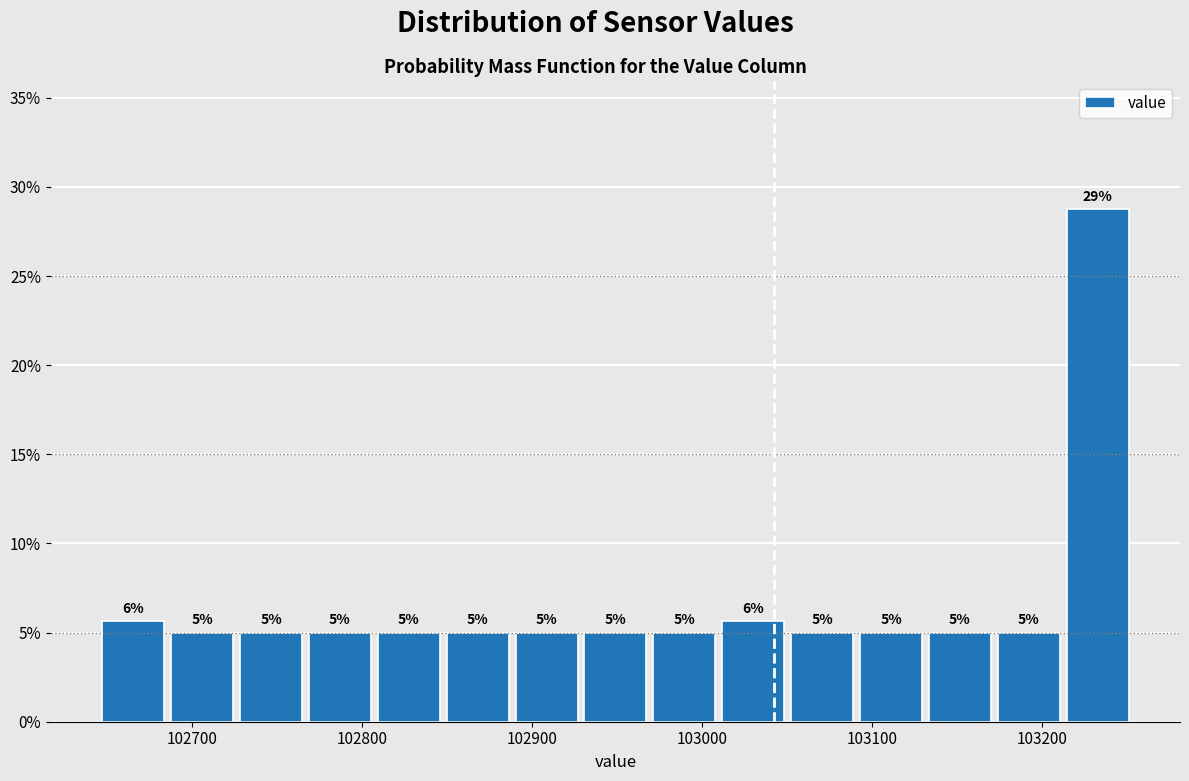

Which range on the x-axis has the tallest bar?

103210 to 103250